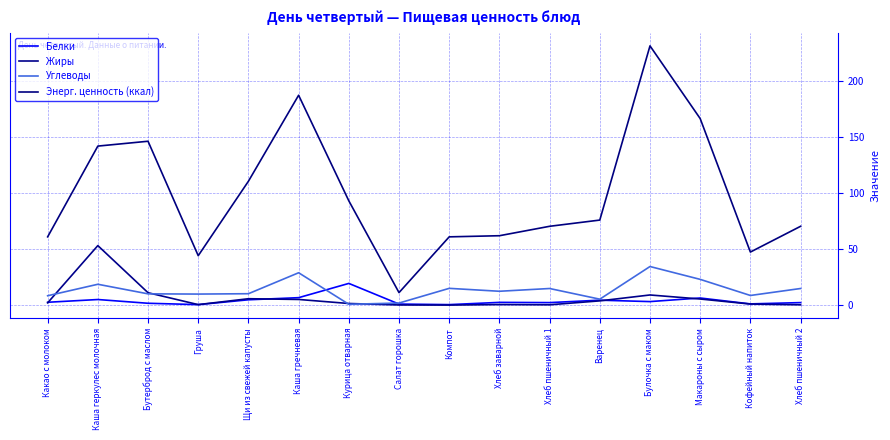

How many values in the Энерг. ценность (ккал) series are below 75?

8